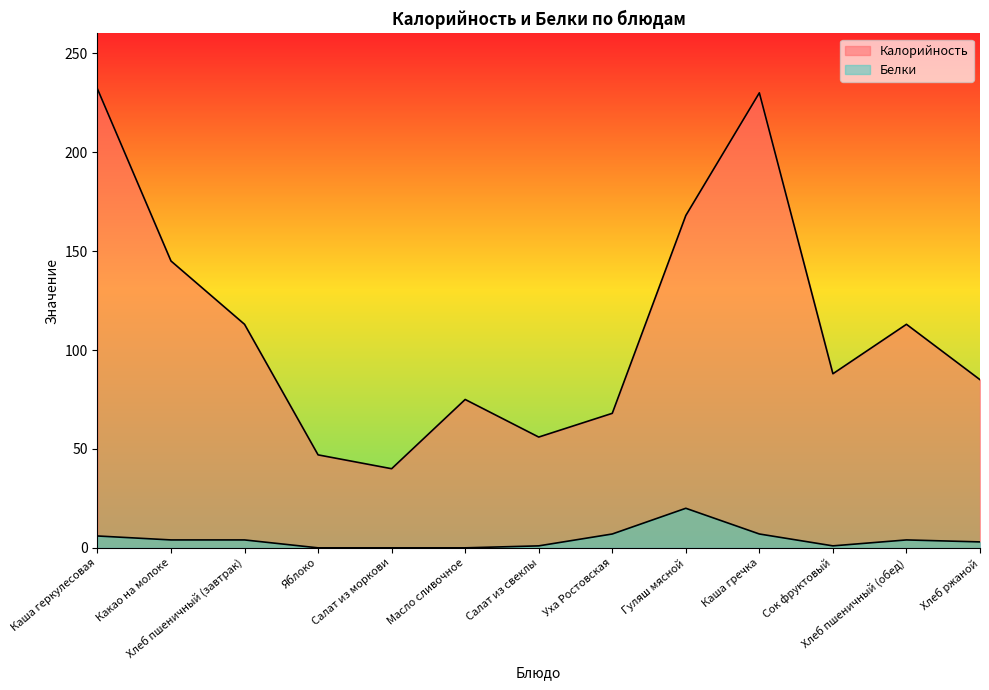

Which series changed the most between Масло сливочное and Салат из свеклы?

Калорийность